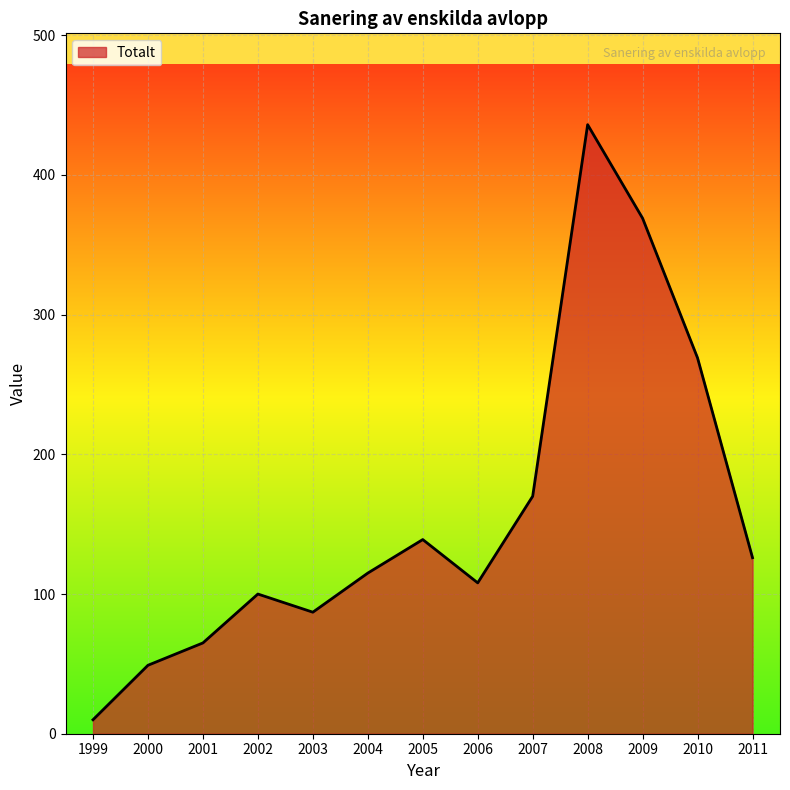

What is the sum of all values?

2043